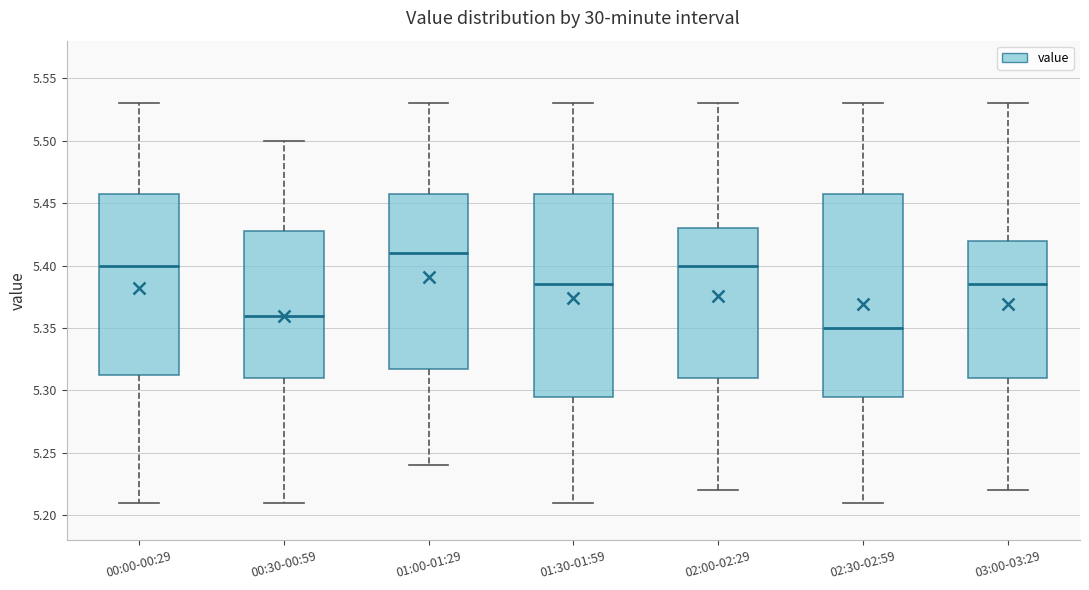

Where does the lower whisker of the box for 02:00-02:29 end on the y-axis? The values are not printed on the chart, so give them approximately, as read against the axis.

5.220